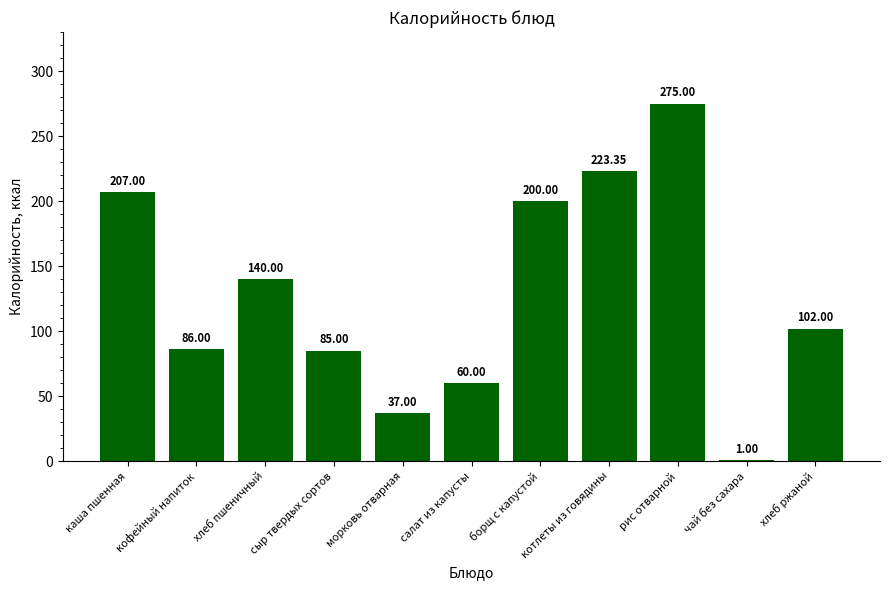

How many data points are less than 102?

5